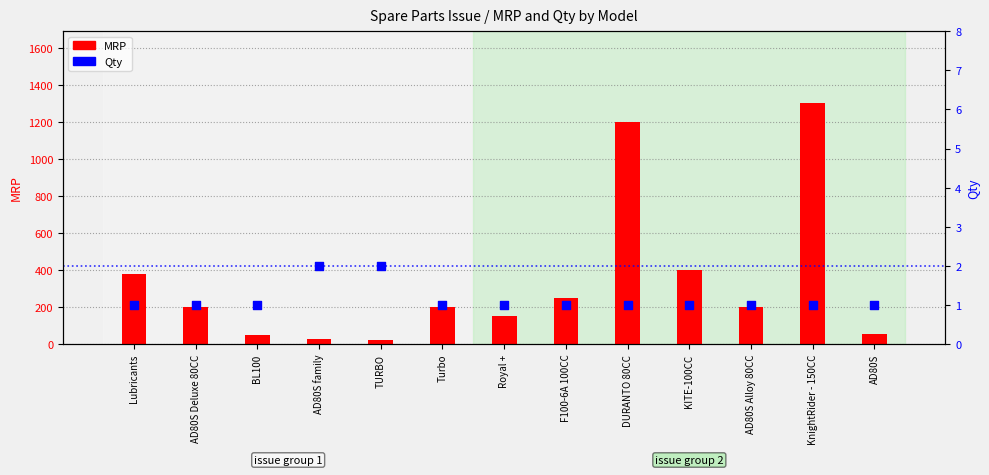

What is the total value across all series at AD80S?

56